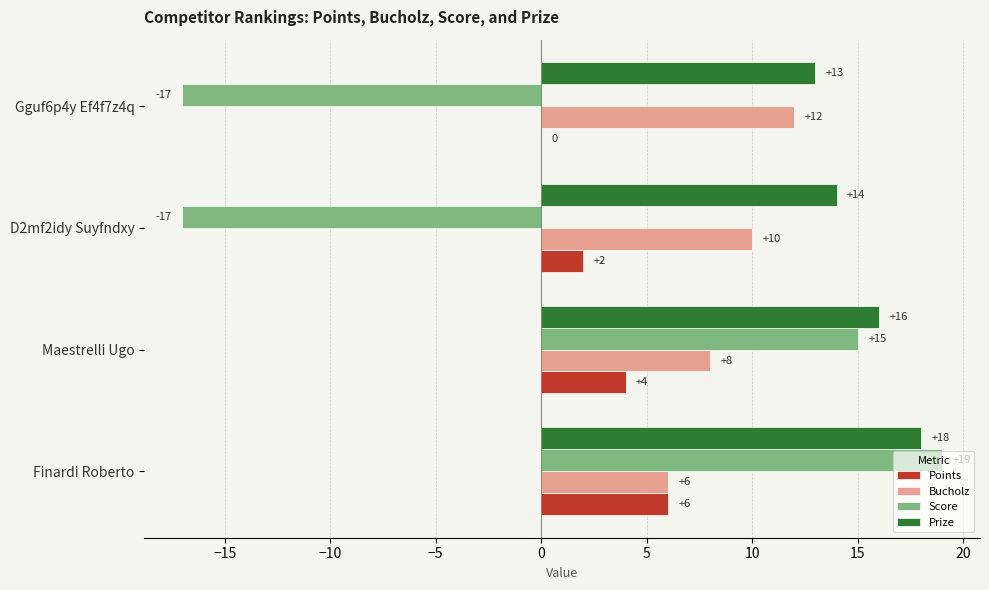

Which series has the widest spread of values?

Score